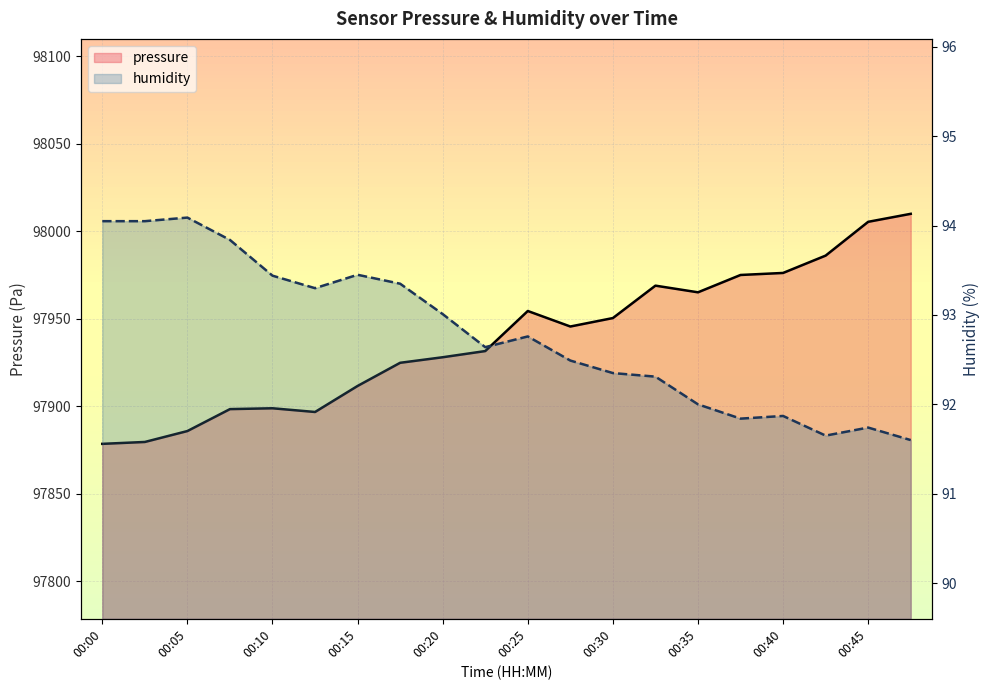

Does the chart display data point markers on the line(s)?

No